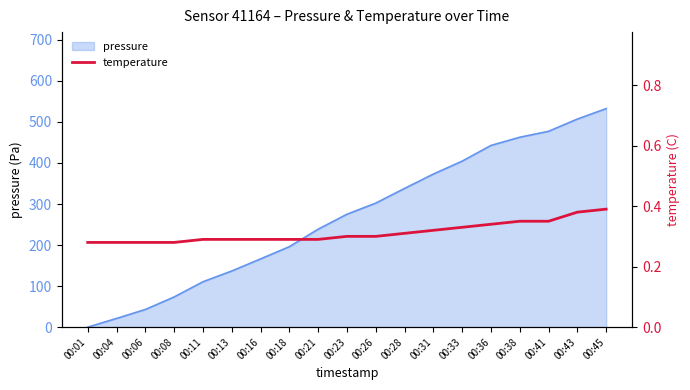

Which category has the lowest value across all series?

00:01